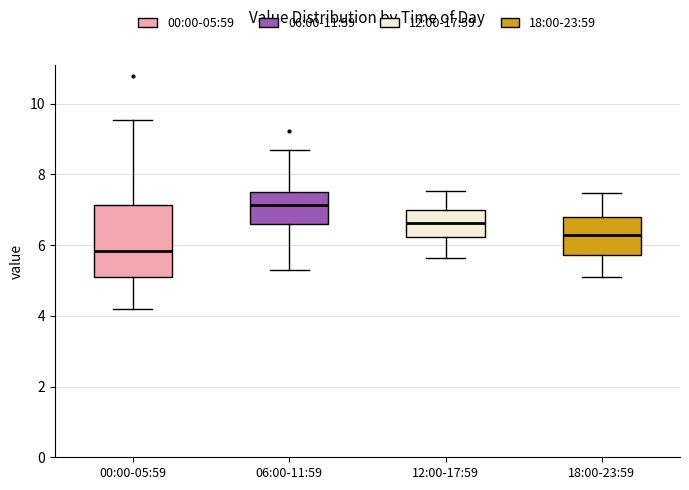

Where is the upper edge of the box for 00:00-05:59 on the y-axis? The values are not printed on the chart, so give them approximately, as read against the axis.

7.2